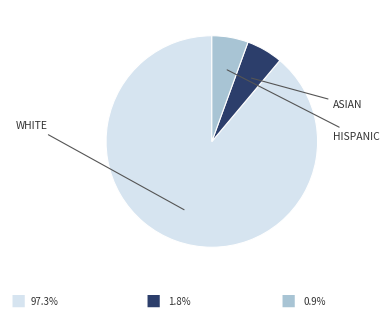

How many segments does this pie chart have?

3